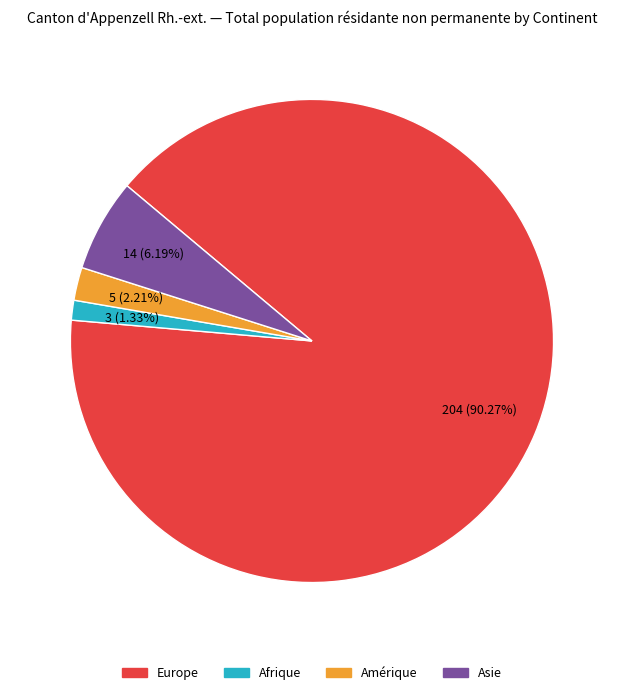

What is the smallest slice in the pie chart?

Afrique